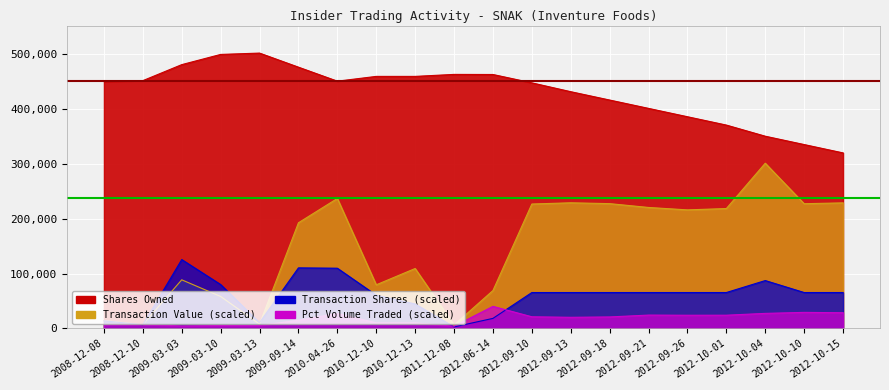

List the labels in order of pctVolumeTraded value, largest first.

2012-06-14, 2012-10-10, 2012-10-15, 2012-10-04, 2010-04-26, 2012-09-21, 2012-10-01, 2012-09-26, 2012-09-10, 2012-09-18, 2012-09-13, 2009-09-14, 2010-12-10, 2010-12-13, 2008-12-10, 2008-12-08, 2009-03-10, 2009-03-13, 2009-03-03, 2011-12-08